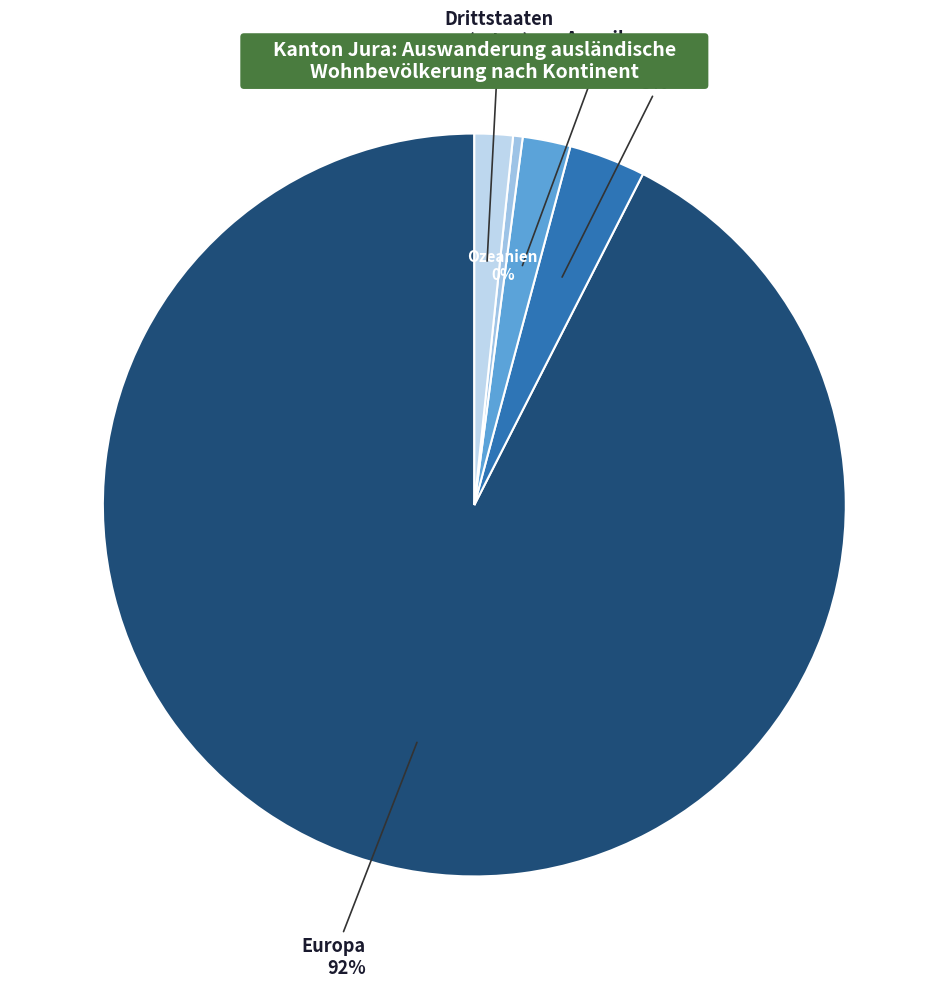

Is it true that Europa is 92% of the pie?

True